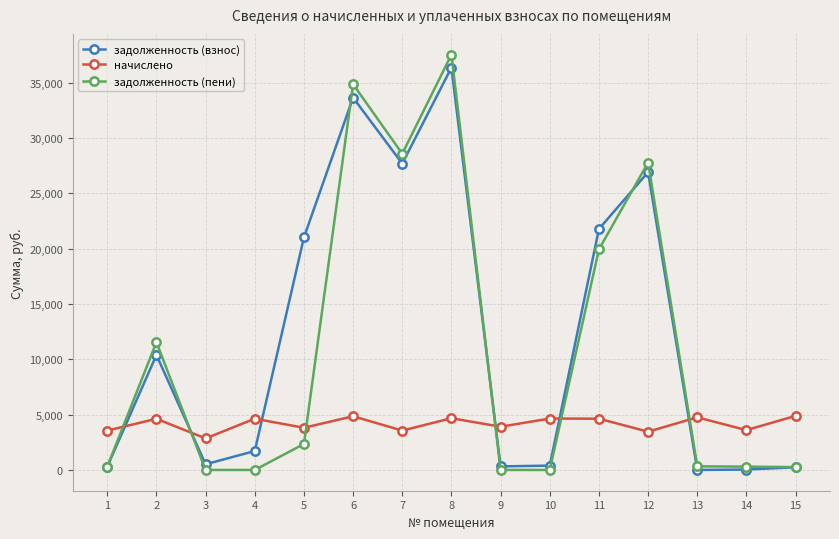

At which label does задолженность (пени) reach its peak?

8